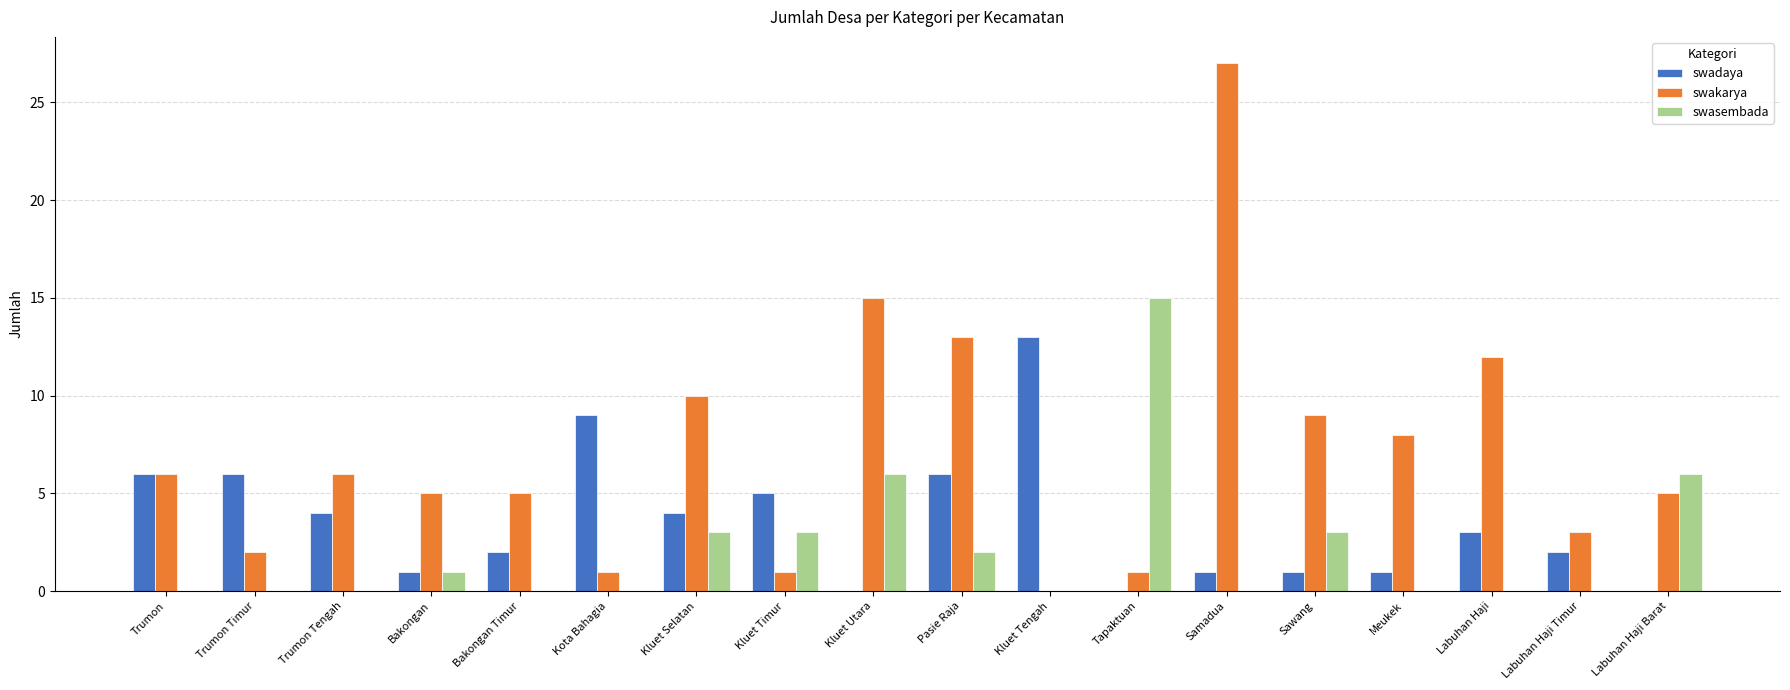

Count the number of data series in this chart.

3